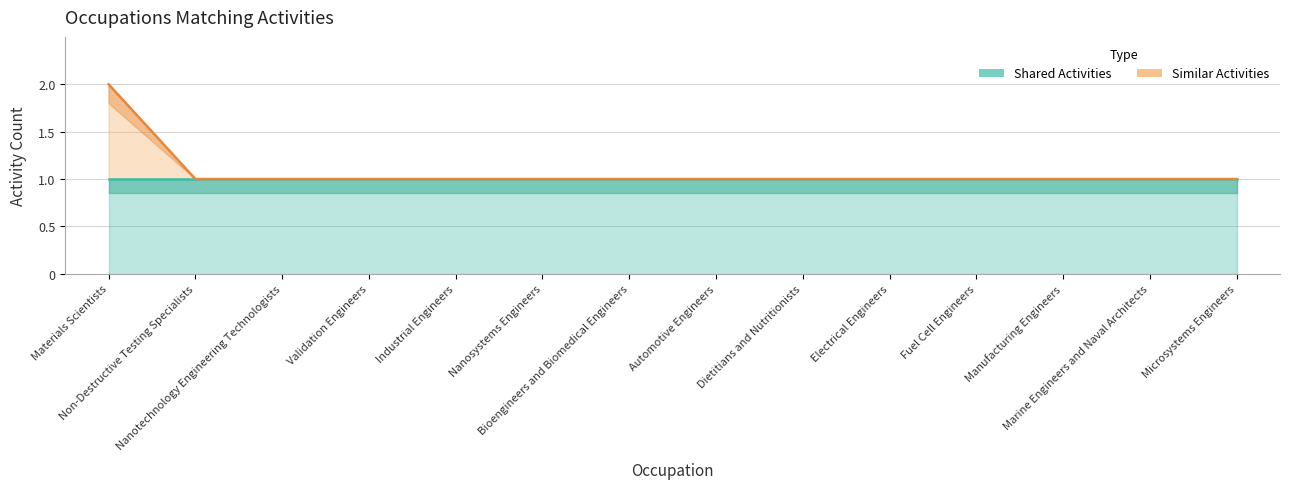

What is the label of the 2nd point from the right?

Marine Engineers and Naval Architects